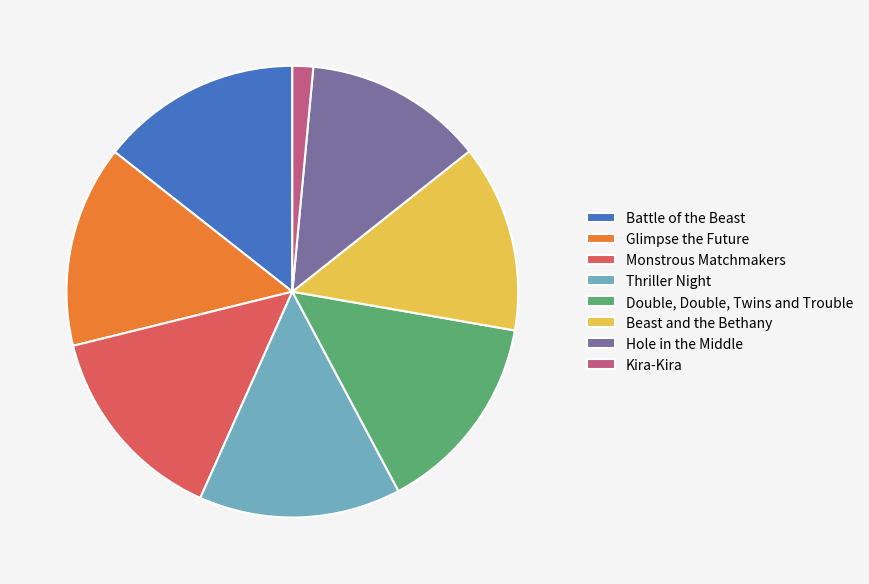

What is the ratio of the value at Battle of the Beast to the value at Kira-Kira?

9.7